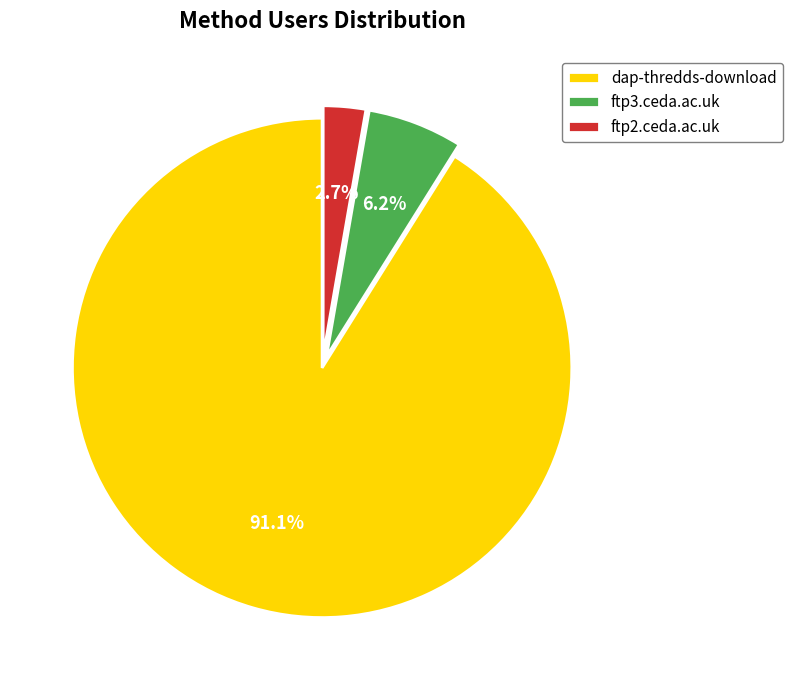

Count the number of slices in the pie.

3